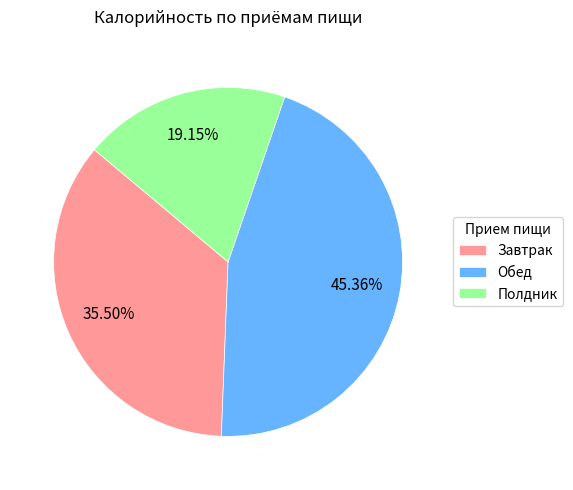

To the nearest percent, what is the difference between the Завтрак and Обед slice percentages?

10%